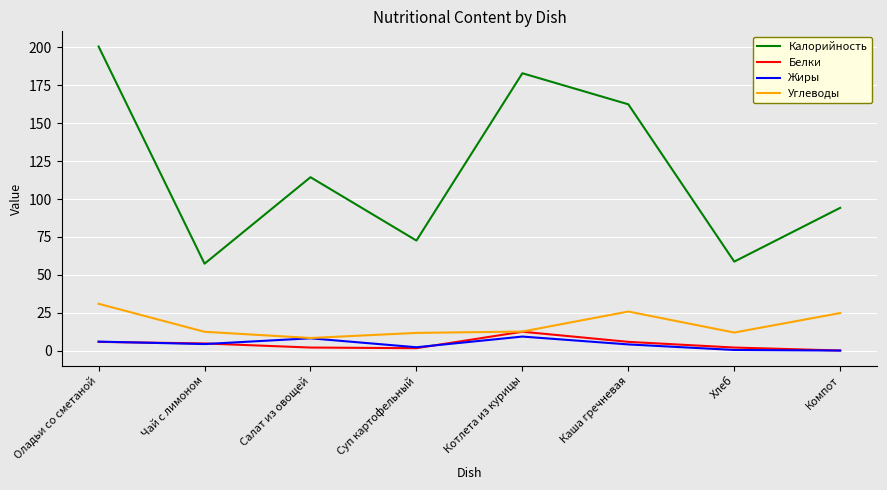

What is the average value of the Белки series?

4.3